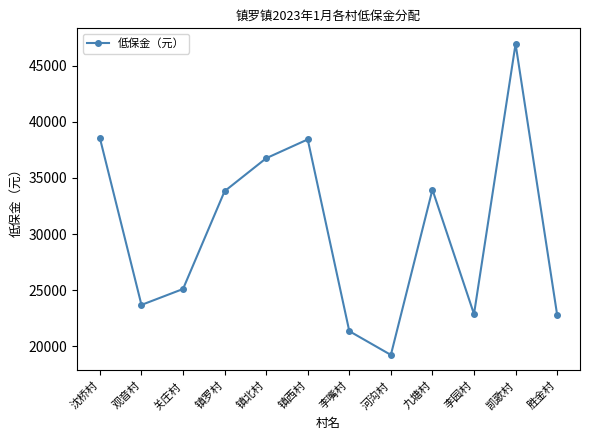

What is the difference between the maximum and minimum values?

27740